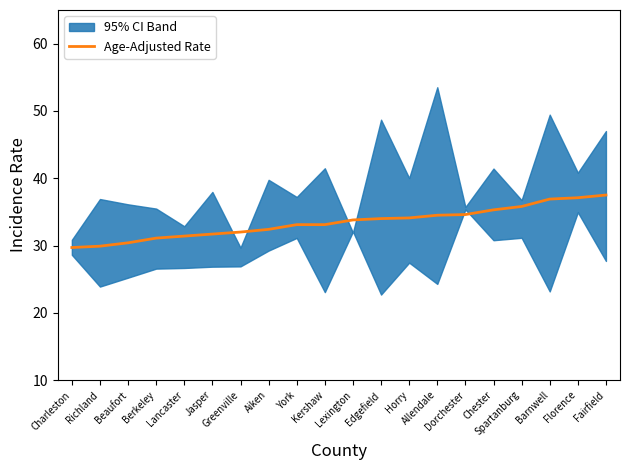

Which category has the lowest value across all series?

Charleston